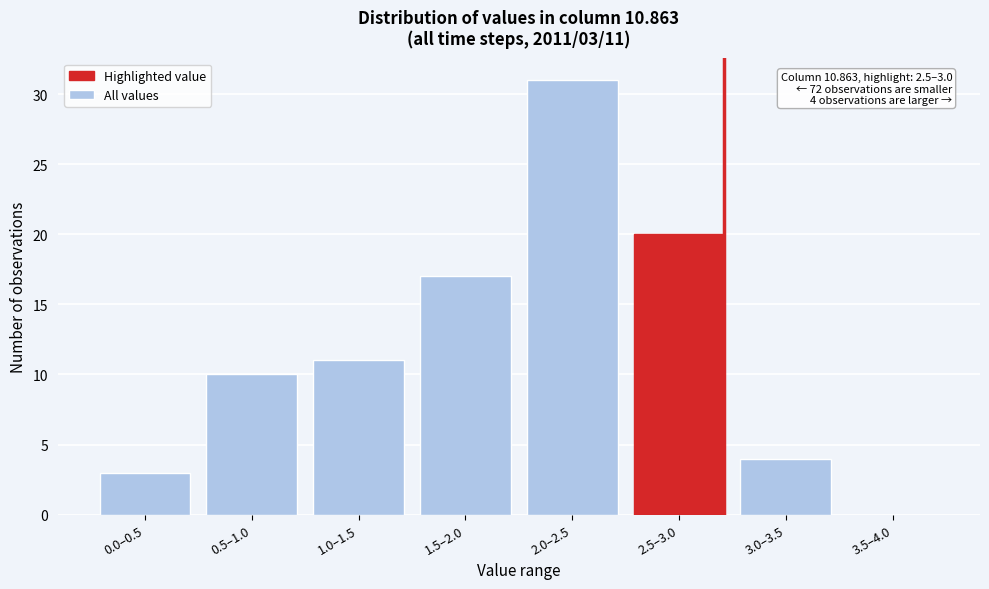

Reading left to right, extract all data points from this chart.

0.0–0.5=3	0.5–1.0=10	1.0–1.5=11	1.5–2.0=17	2.0–2.5=31	2.5–3.0=20	3.0–3.5=4	3.5–4.0=0